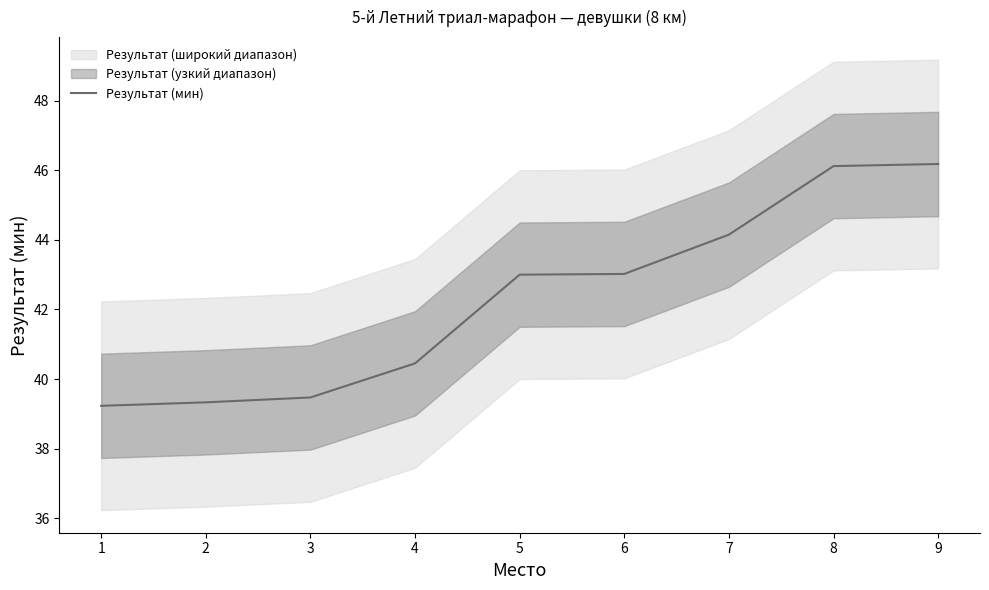

Between 1 and 8, which is larger?

8